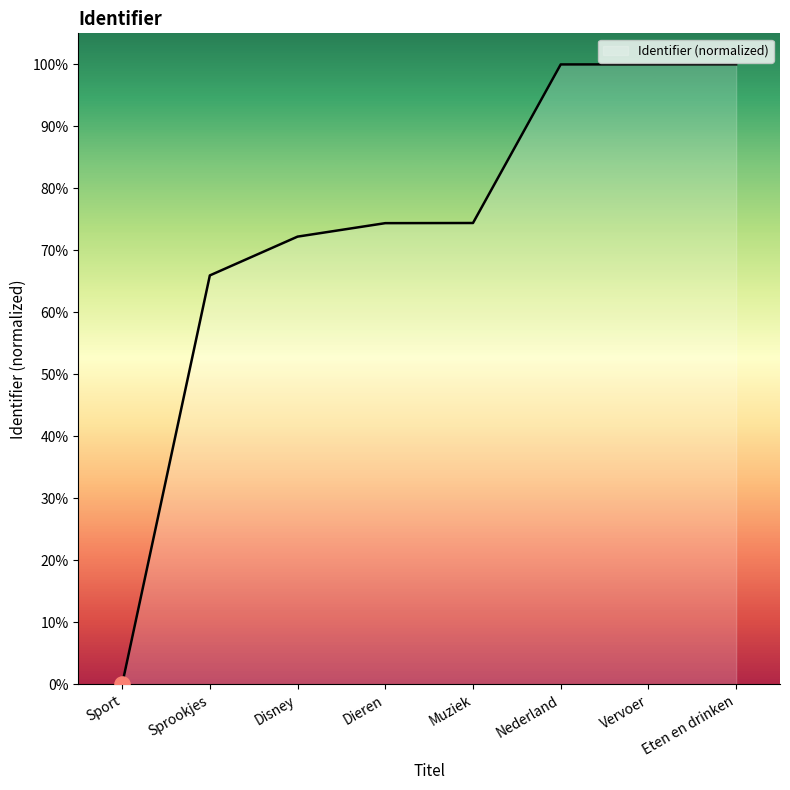

Approximately how many times larger is the value at Dieren compared to Nederland?

0.7